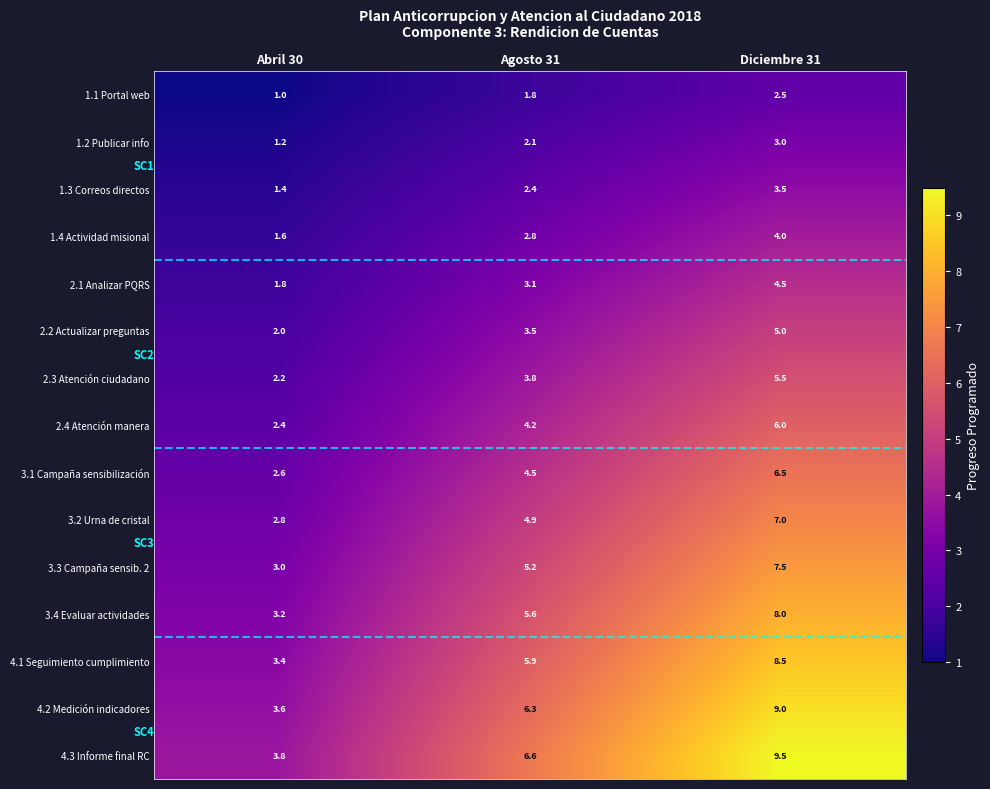

At which label is 2.4 Atención manera closest to 4?

Agosto 31